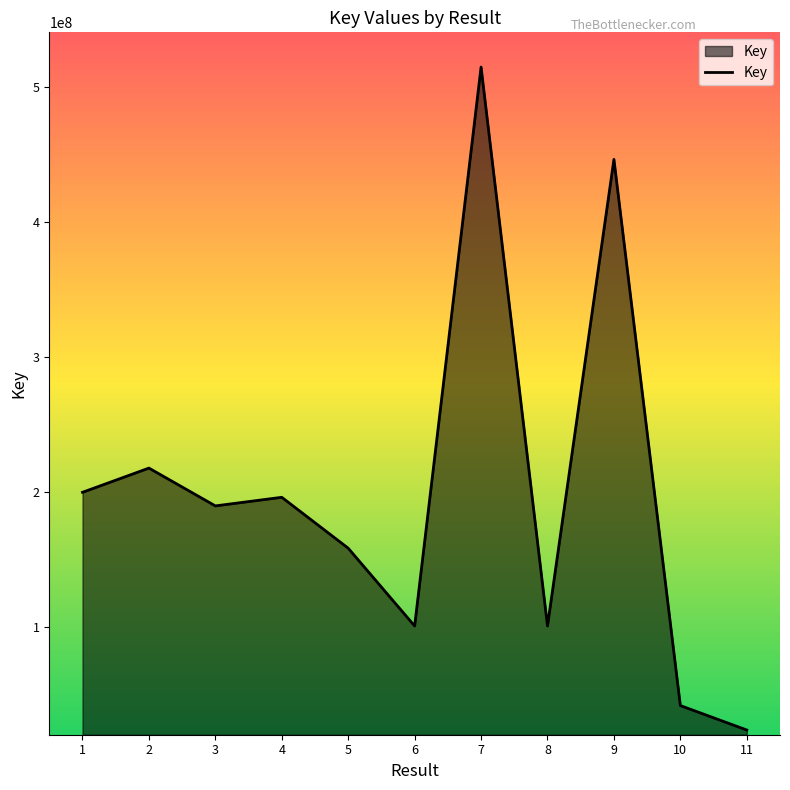

Approximately how many times larger is the value at 1 compared to 8?

2.0